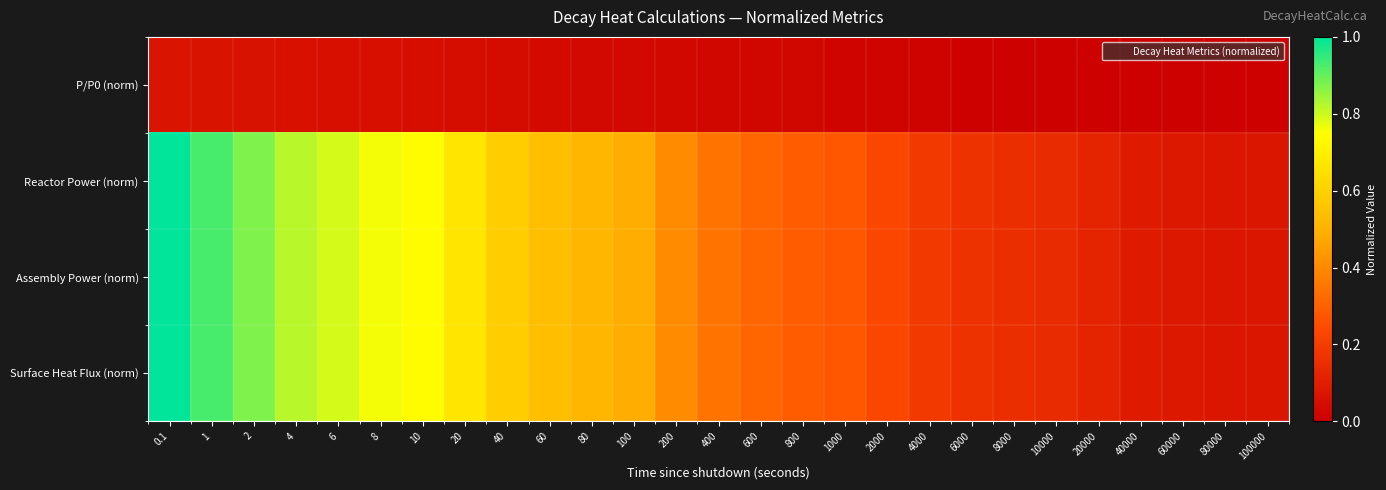

At how many categories does at least one series exceed 0?

27